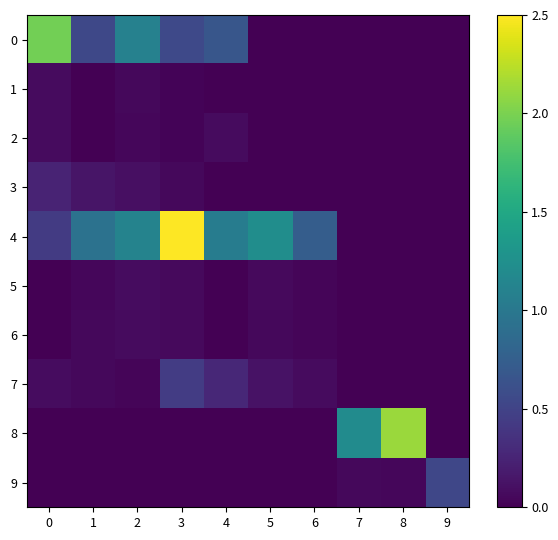

Reading left to right, extract all data points from this chart.

0: 0=2.0	1=0.5	2=1.1	3=0.6	4=0.7	5=0.0	6=0.0	7=0.0	8=0.0	9=0.0
1: 0=0.1	1=0.0	2=0.1	3=0.0	4=0.0	5=0.0	6=0.0	7=0.0	8=0.0	9=0.0
2: 0=0.1	1=0.0	2=0.0	3=0.0	4=0.1	5=0.0	6=0.0	7=0.0	8=0.0	9=0.0
3: 0=0.3	1=0.1	2=0.1	3=0.1	4=0.0	5=0.0	6=0.0	7=0.0	8=0.0	9=0.0
4: 0=0.4	1=0.9	2=1.1	3=2.5	4=1.1	5=1.2	6=0.7	7=0.0	8=0.0	9=0.0
5: 0=0.0	1=0.0	2=0.1	3=0.1	4=0.0	5=0.1	6=0.0	7=0.0	8=0.0	9=0.0
6: 0=0.0	1=0.1	2=0.1	3=0.1	4=0.0	5=0.1	6=0.0	7=0.0	8=0.0	9=0.0
7: 0=0.1	1=0.1	2=0.0	3=0.4	4=0.3	5=0.1	6=0.1	7=0.0	8=0.0	9=0.0
8: 0=0.0	1=0.0	2=0.0	3=0.0	4=0.0	5=0.0	6=0.0	7=1.2	8=2.1	9=0.0
9: 0=0.0	1=0.0	2=0.0	3=0.0	4=0.0	5=0.0	6=0.0	7=0.1	8=0.0	9=0.5